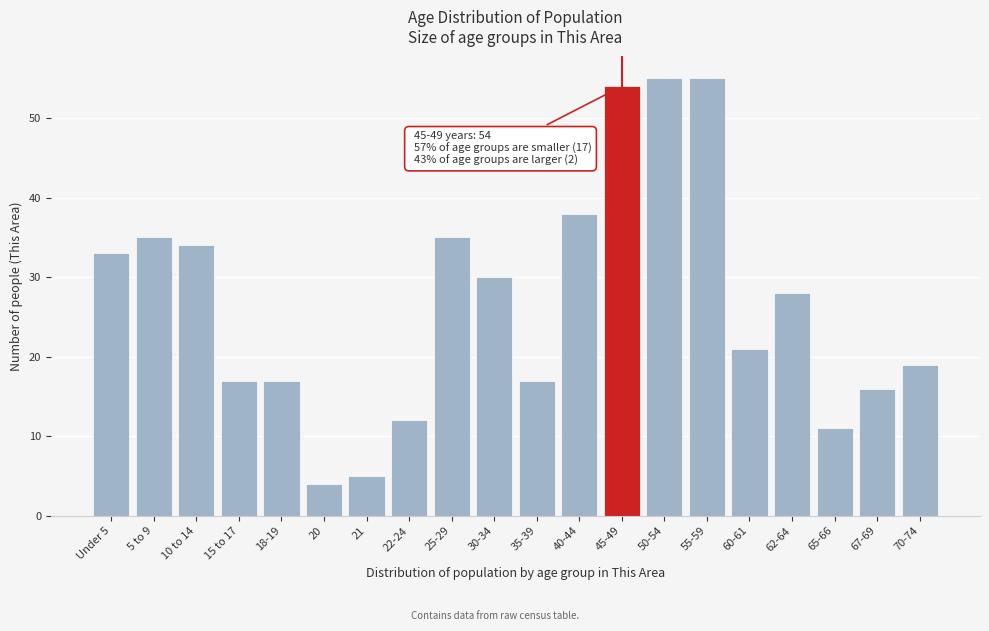

Reading left to right, transcribe all the data shown in this chart.

Under 5=33	5 to 9=35	10 to 14=34	15 to 17=17	18-19=17	20=4	21=5	22-24=12	25-29=35	30-34=30	35-39=17	40-44=38	45-49=54	50-54=55	55-59=55	60-61=21	62-64=28	65-66=11	67-69=16	70-74=19